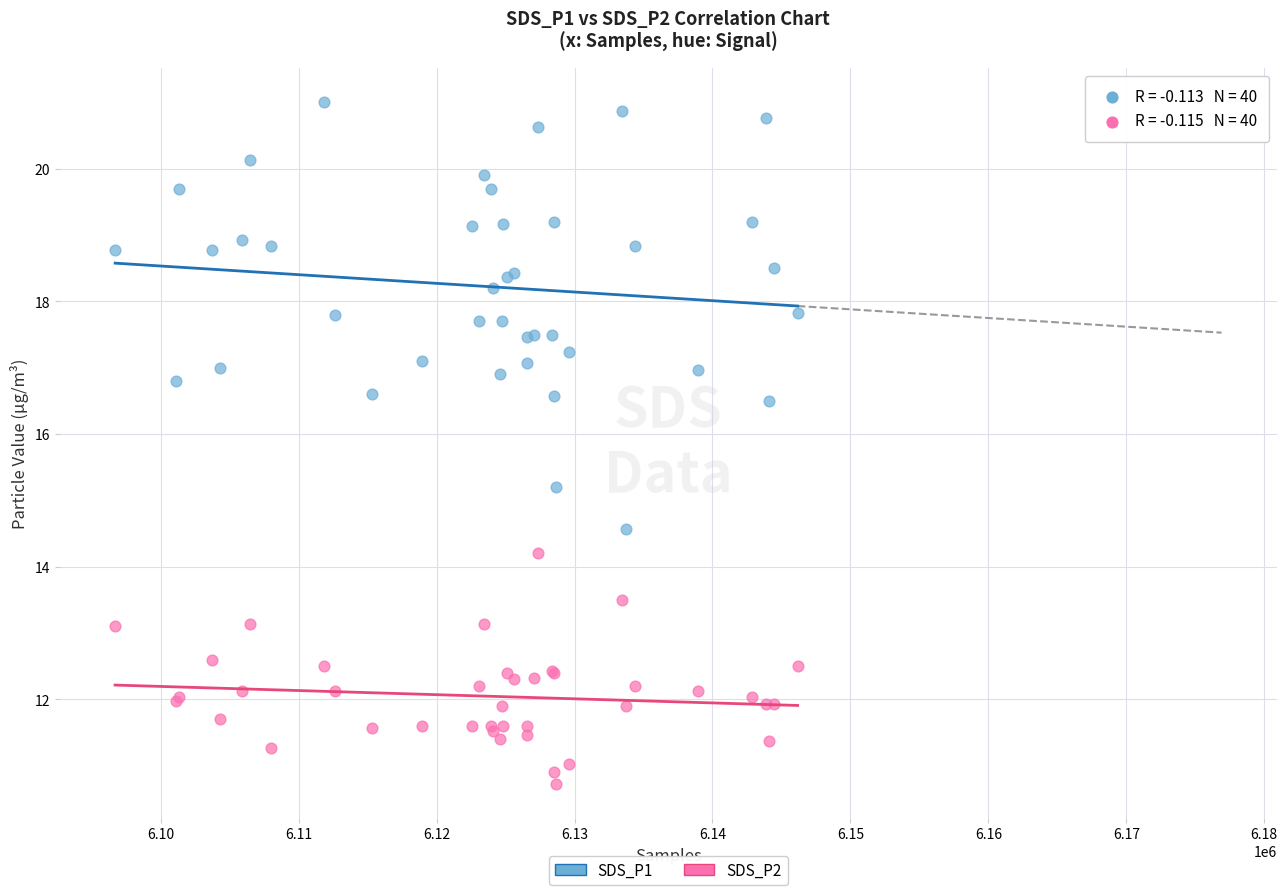

Which series contains the highest Y value?

SDS_P1